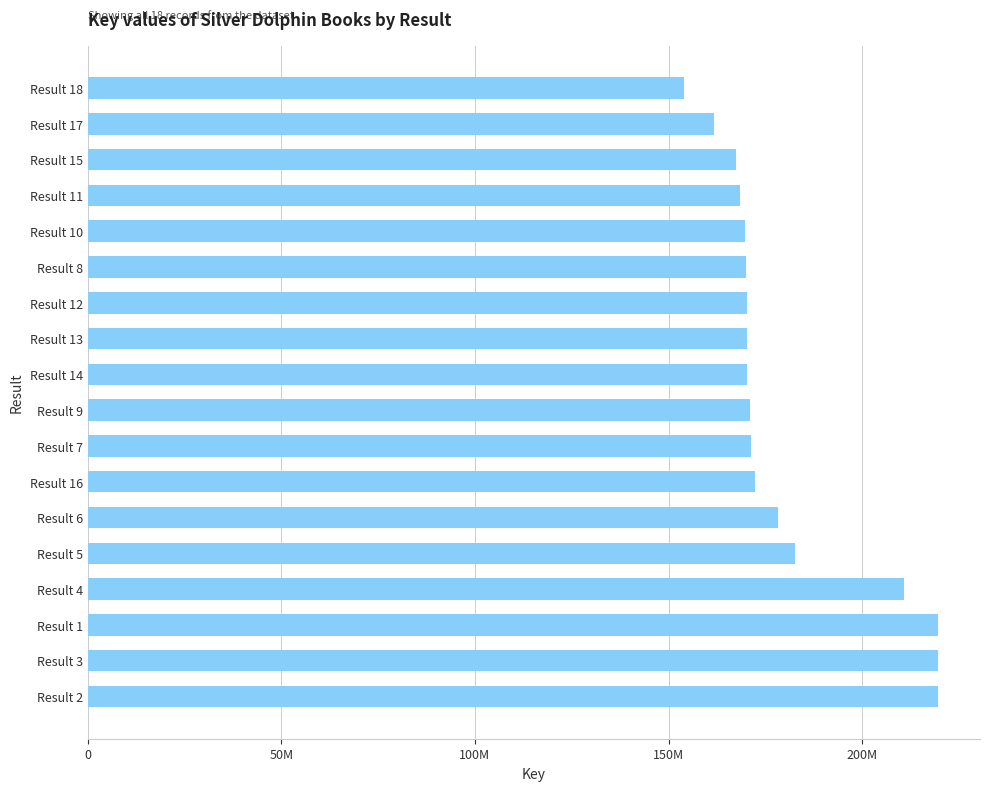

Are the bars horizontal?

Yes